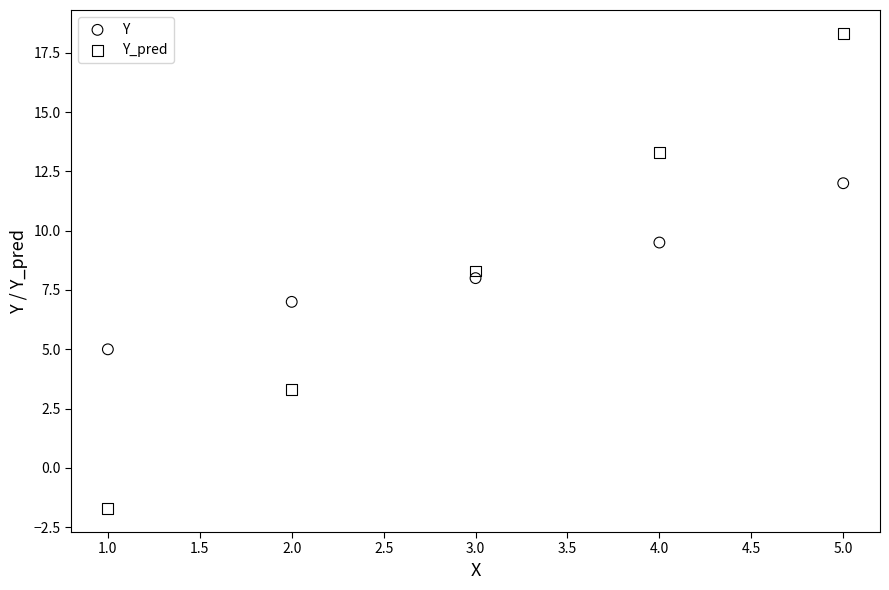

Across all data points, what is the range of X values (max minus min)?

4.0